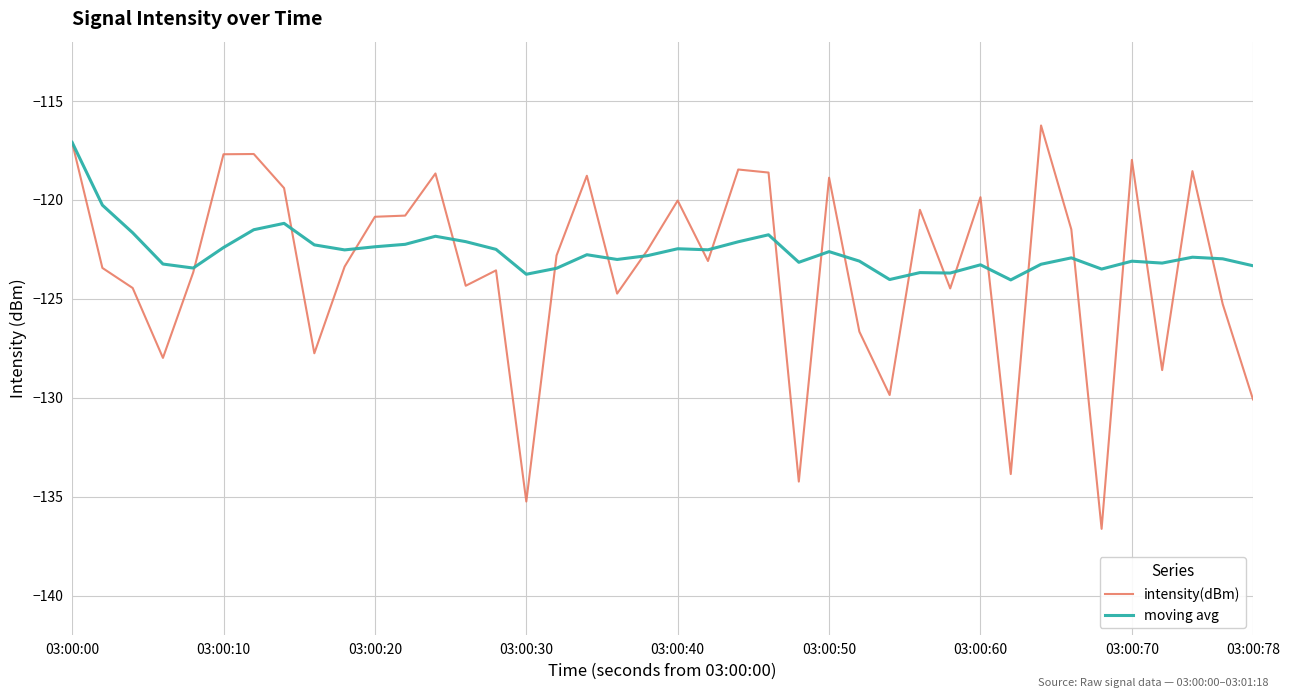

Which series has the widest spread of values?

intensity(dBm)